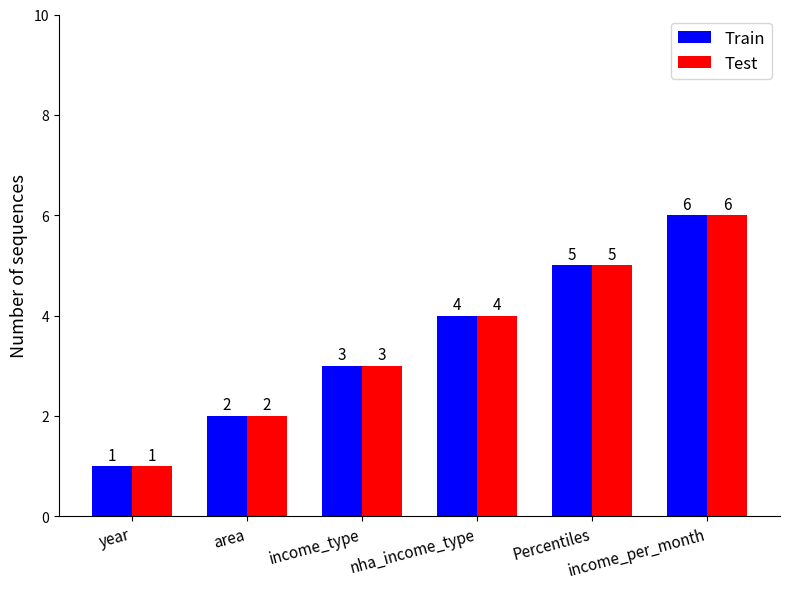

What is the difference between the maximum and minimum values in the Test series?

5